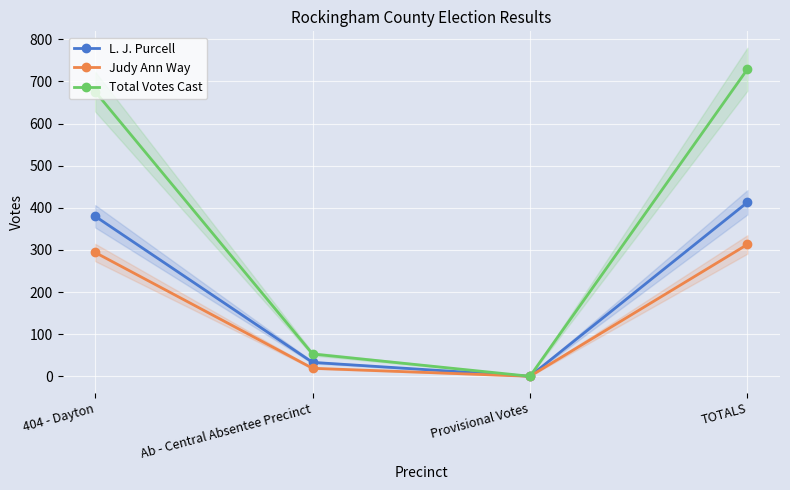

At how many categories does at least one series exceed 332?

2